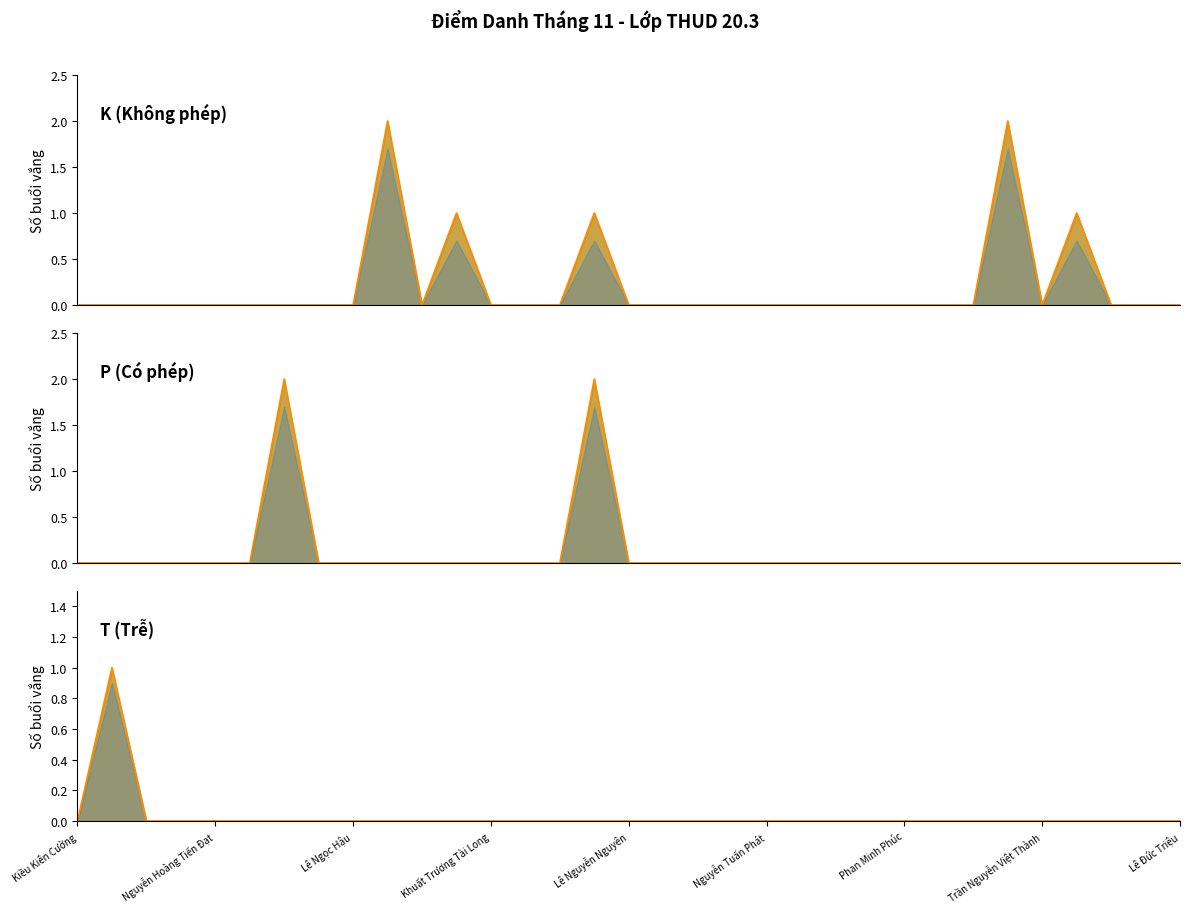

How many lines are shown in the chart?

3